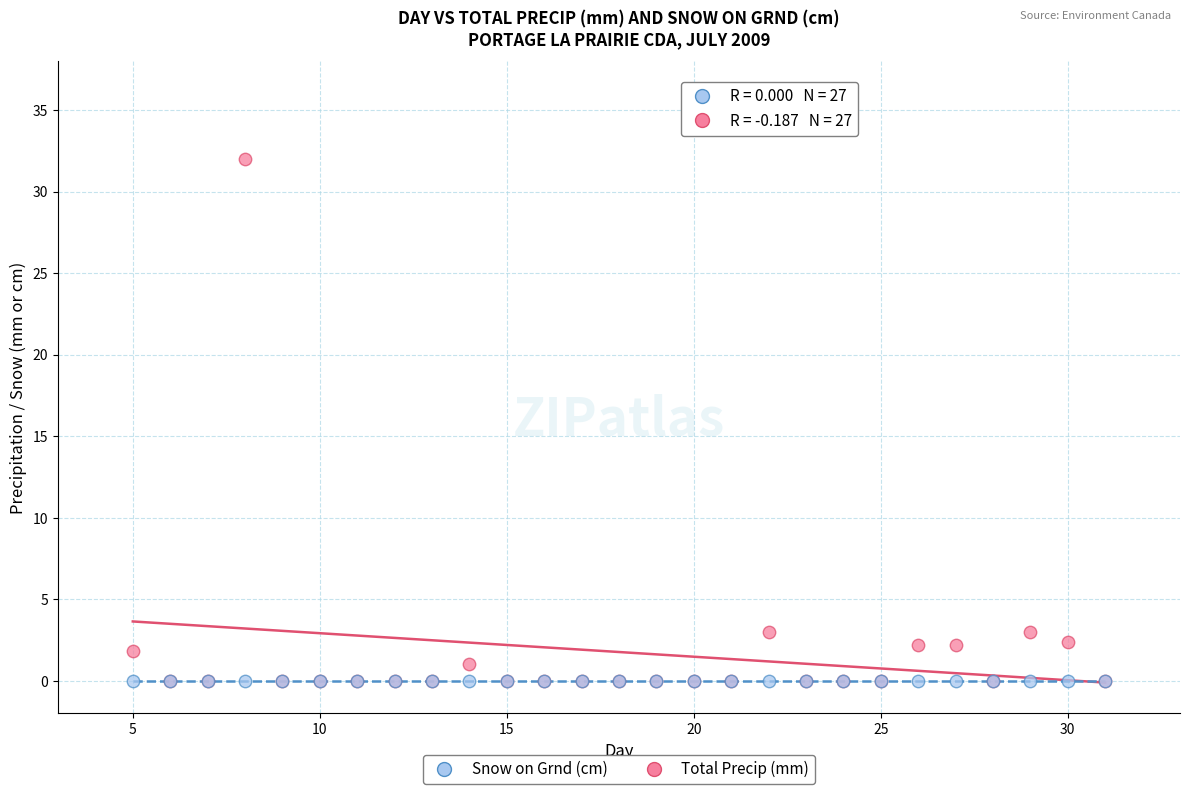

What are all the series names shown in the legend?

Snow on Grnd (cm), Total Precip (mm)